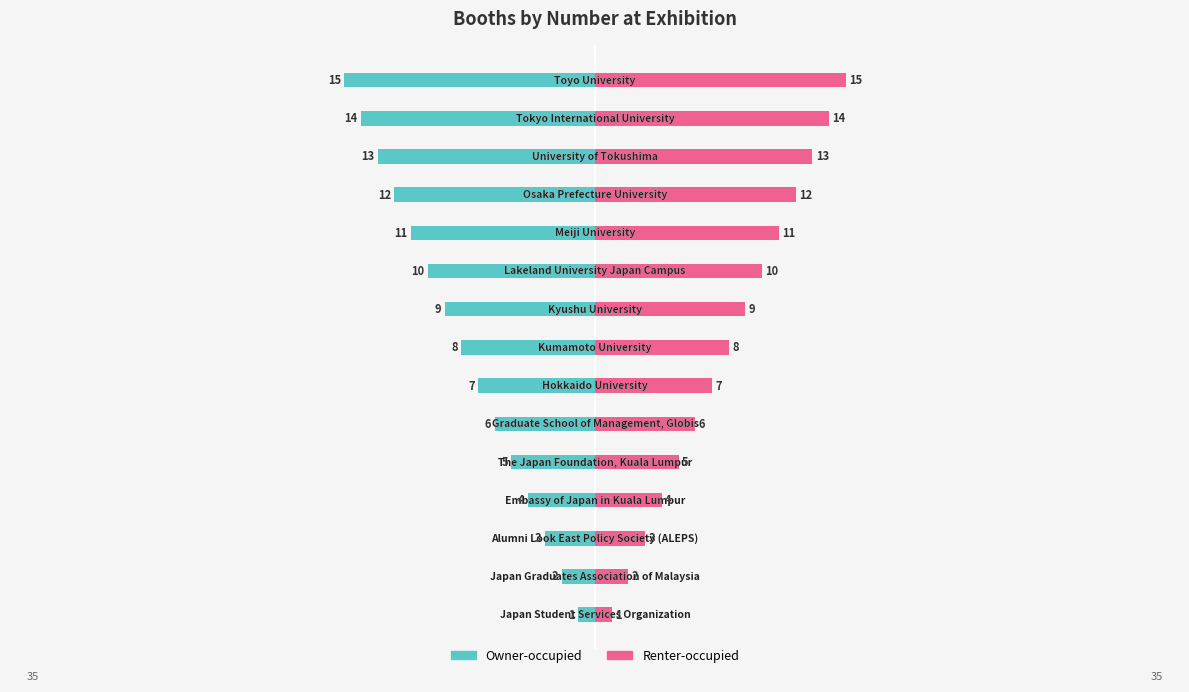

Count the number of data series in this chart.

2